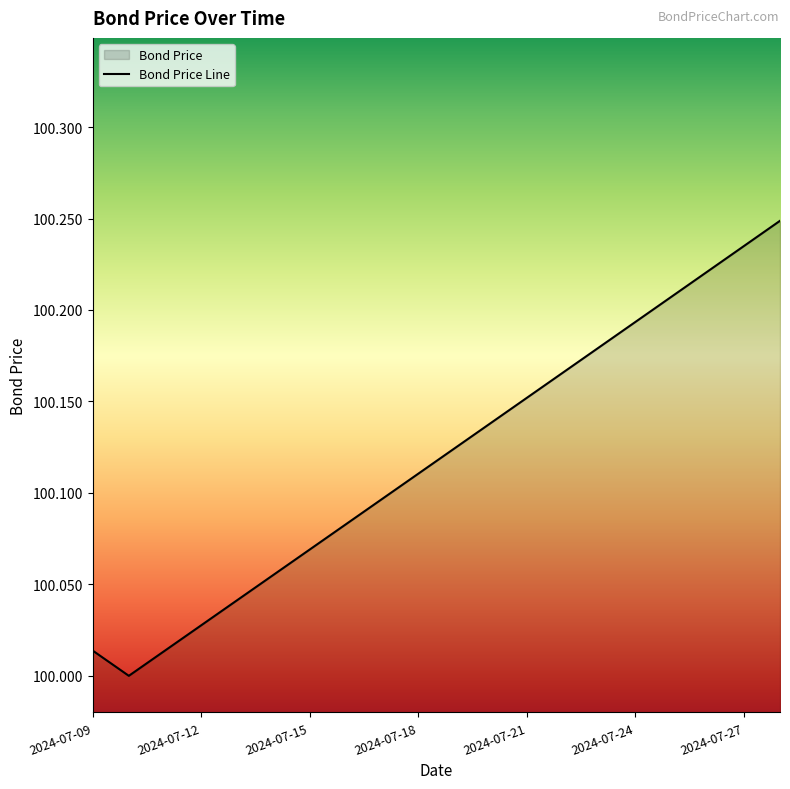

What is the difference between the maximum and minimum values?

0.2